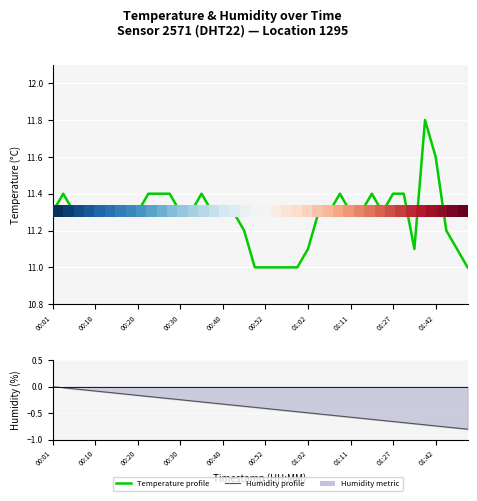

How many categories are shown in the chart?

40